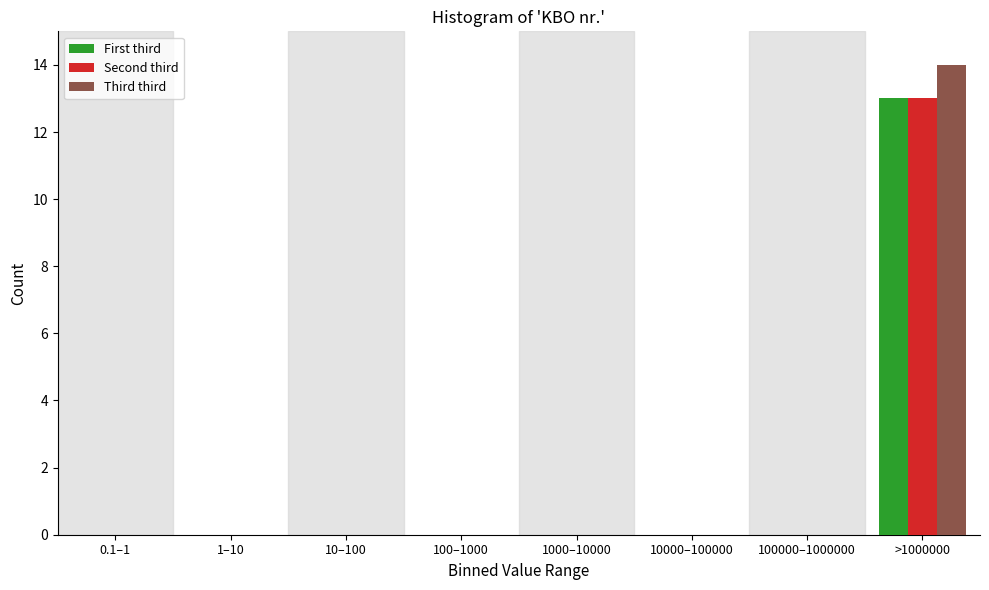

Reading right to left, list all the values displayed in this chart.

First third: >1000000=13	100000–1000000=0	10000–100000=0	1000–10000=0	100–1000=0	10–100=0	1–10=0	0.1–1=0
Second third: >1000000=13	100000–1000000=0	10000–100000=0	1000–10000=0	100–1000=0	10–100=0	1–10=0	0.1–1=0
Third third: >1000000=14	100000–1000000=0	10000–100000=0	1000–10000=0	100–1000=0	10–100=0	1–10=0	0.1–1=0